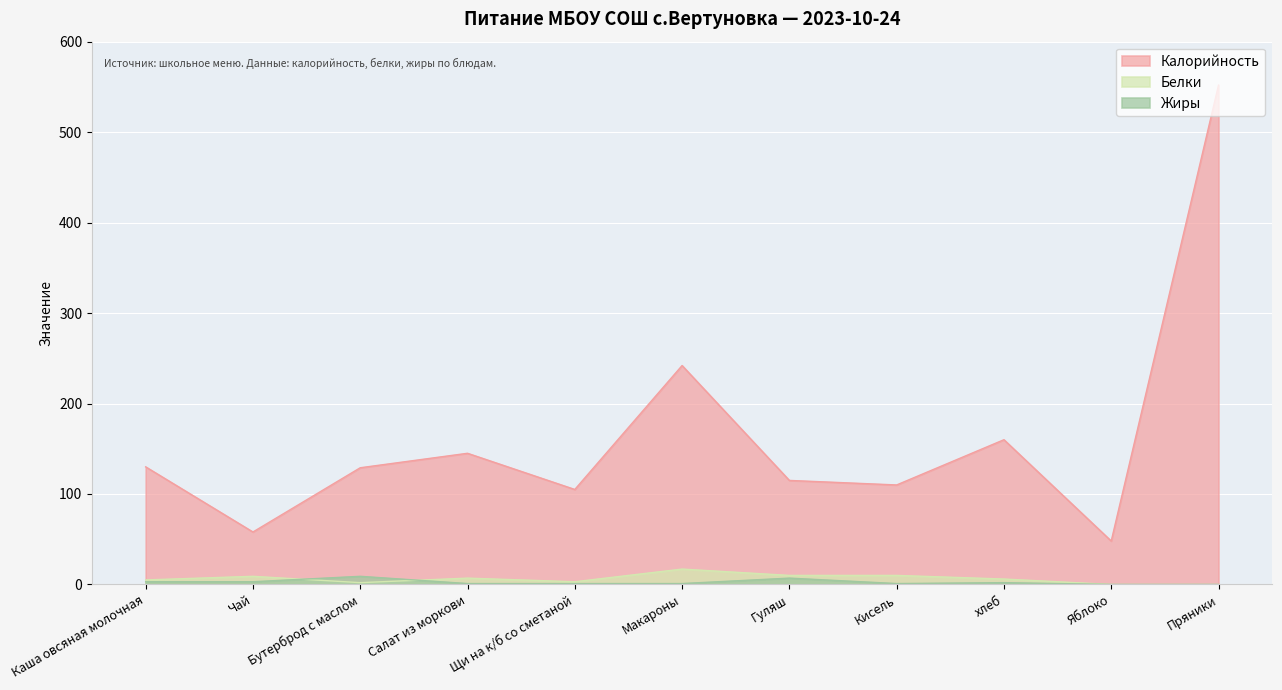

At which category is the sum across all series the highest?

Пряники